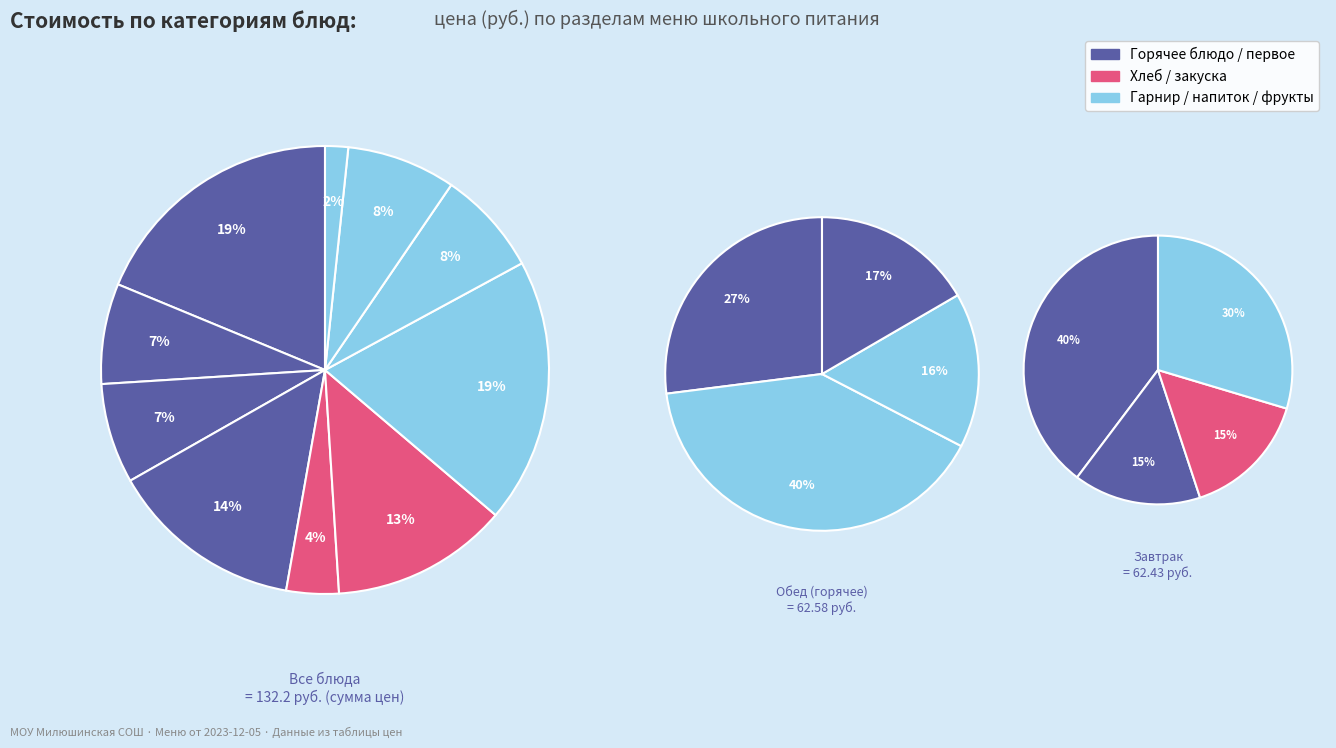

To the nearest percent, what percentage of the pie is Котлета рыбная?

19%